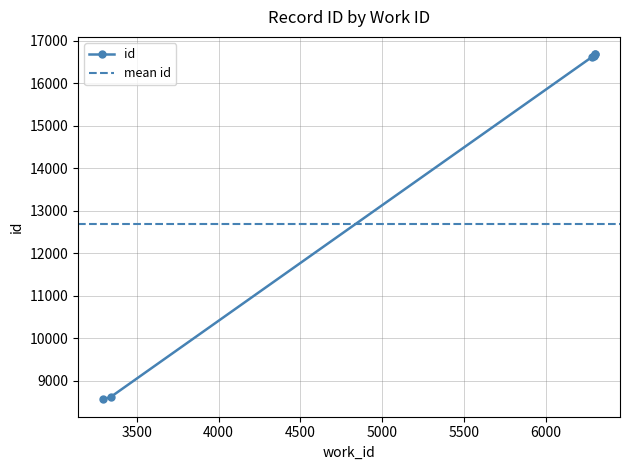

Where does the data first go above 16632?

6298